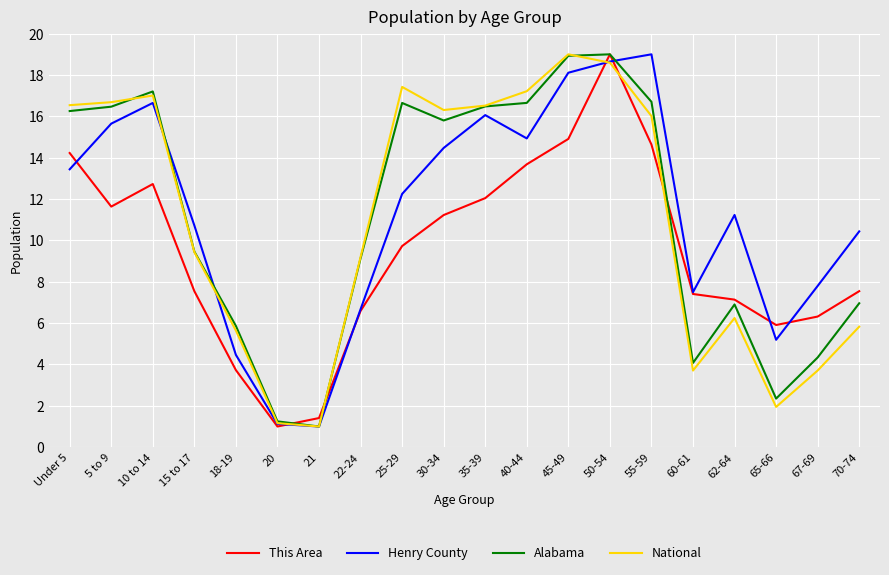

At which category is the sum across all series the highest?

50-54